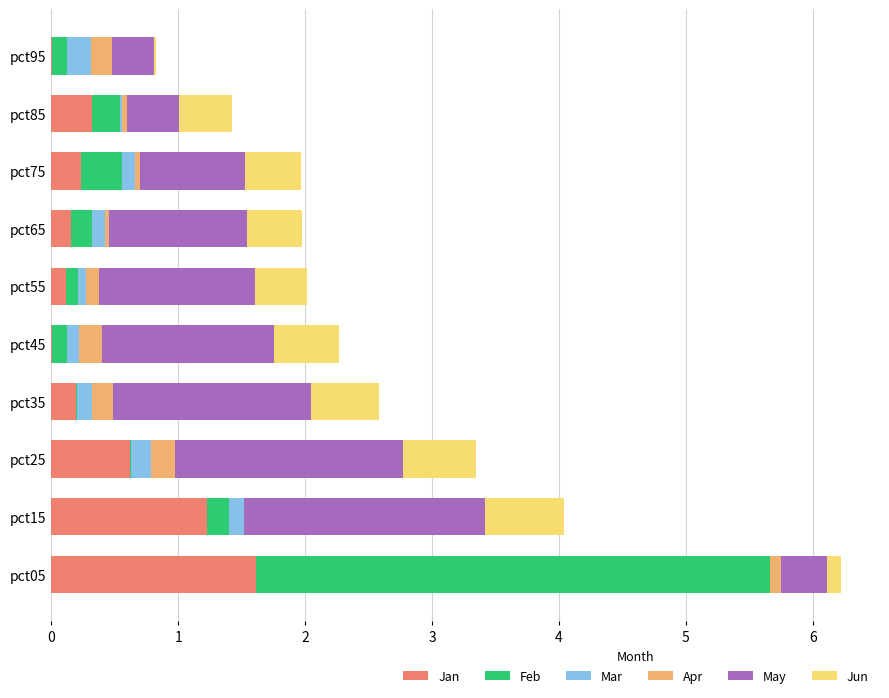

At which category is the sum across all series the highest?

pct05